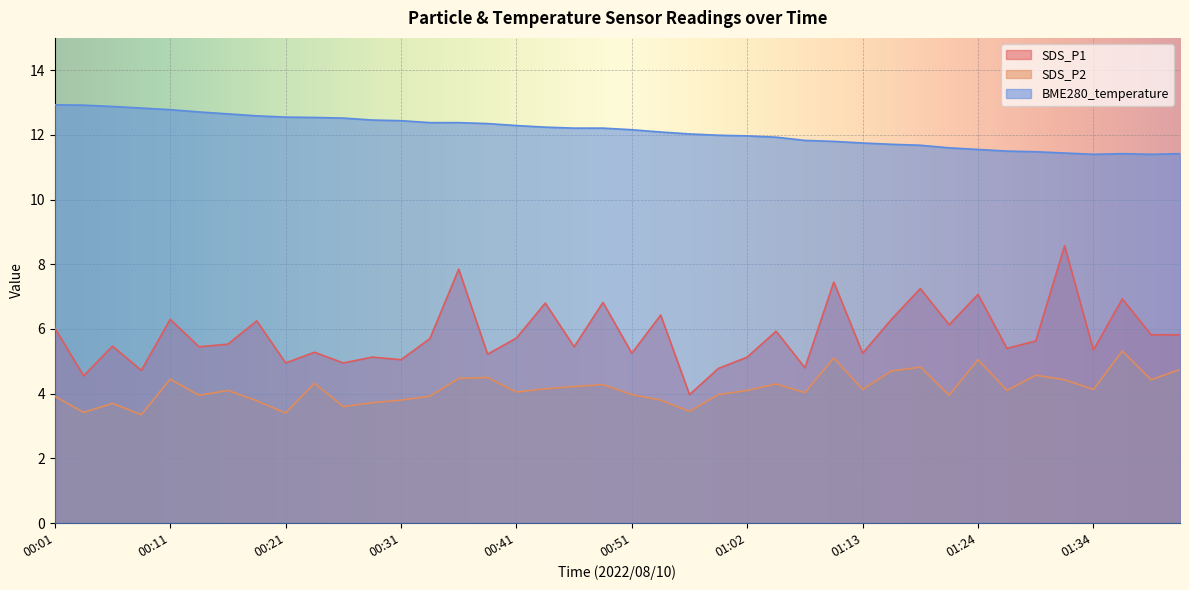

What are all the series names shown in the legend?

SDS_P1, SDS_P2, BME280_temperature